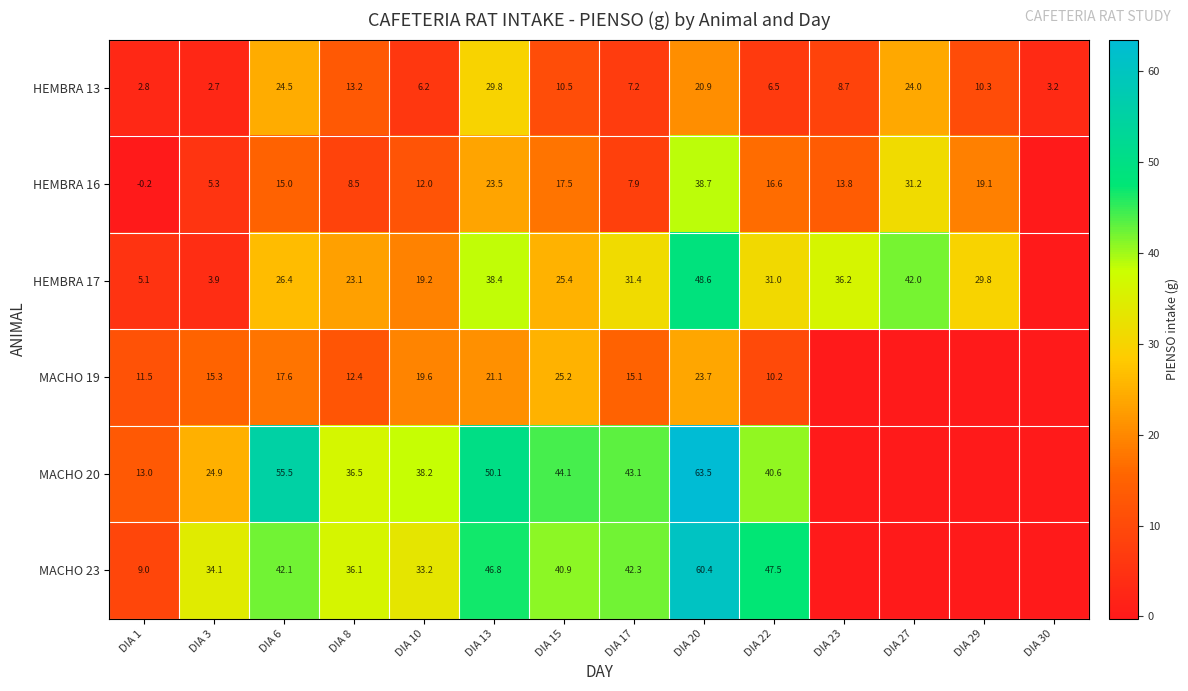

What is the difference between the maximum and minimum values in the HEMBRA 13 series?

27.1